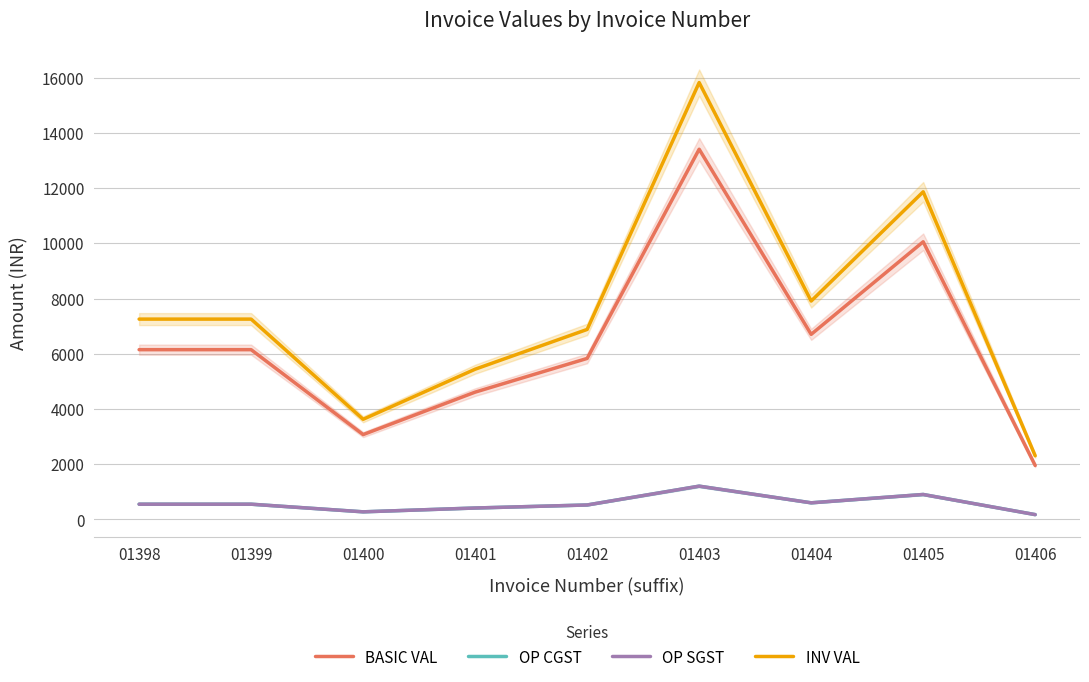

What is the difference between the second highest and minimum values in the OP CGST series?

729.2